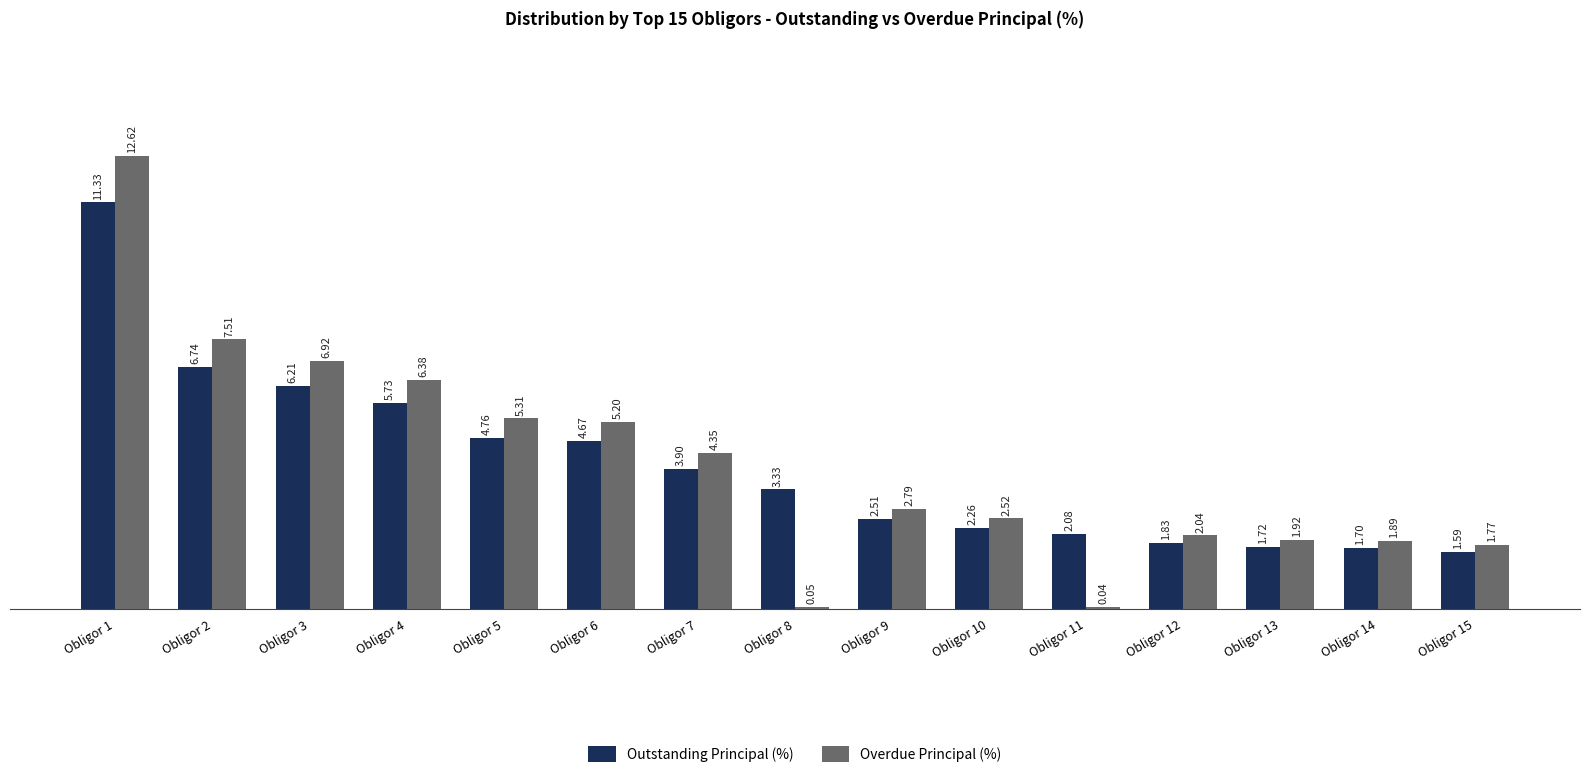

Which series changed the most between Obligor 1 and Obligor 6?

Overdue Principal (%)